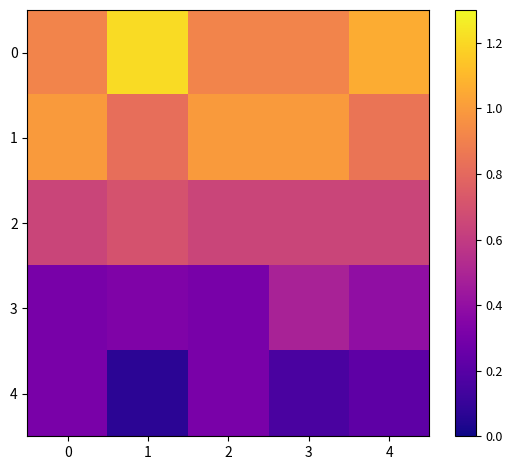

What is the total value across all series at 2?

3.2